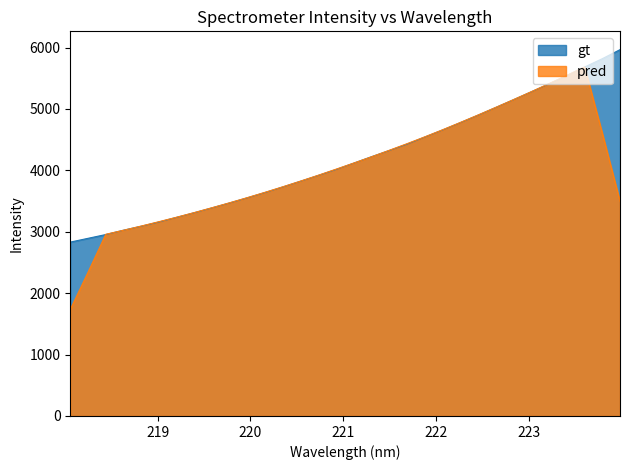

List the series in order of their peak value, highest first.

gt, pred